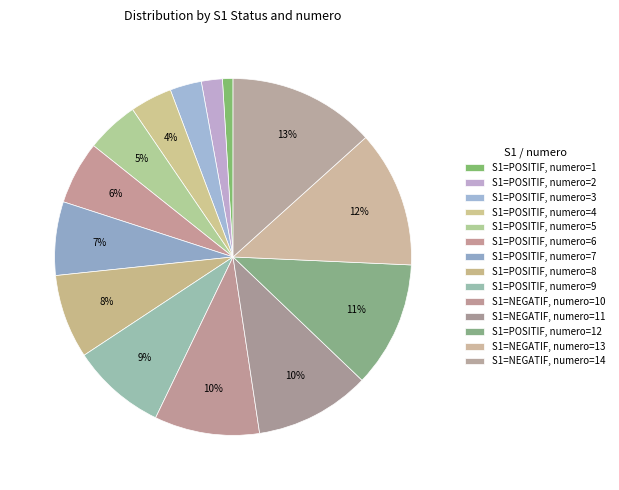

How many segments does this pie chart have?

14